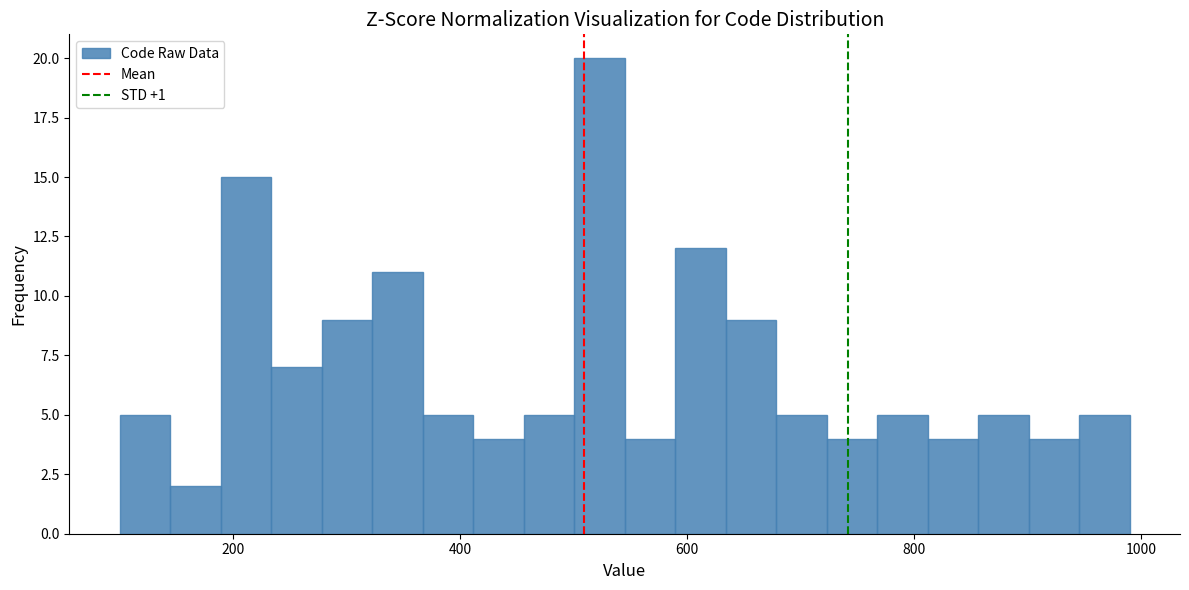

Around what value on the x-axis is the tallest bar? Give the approximate position of its centre, as read against the axis.

520